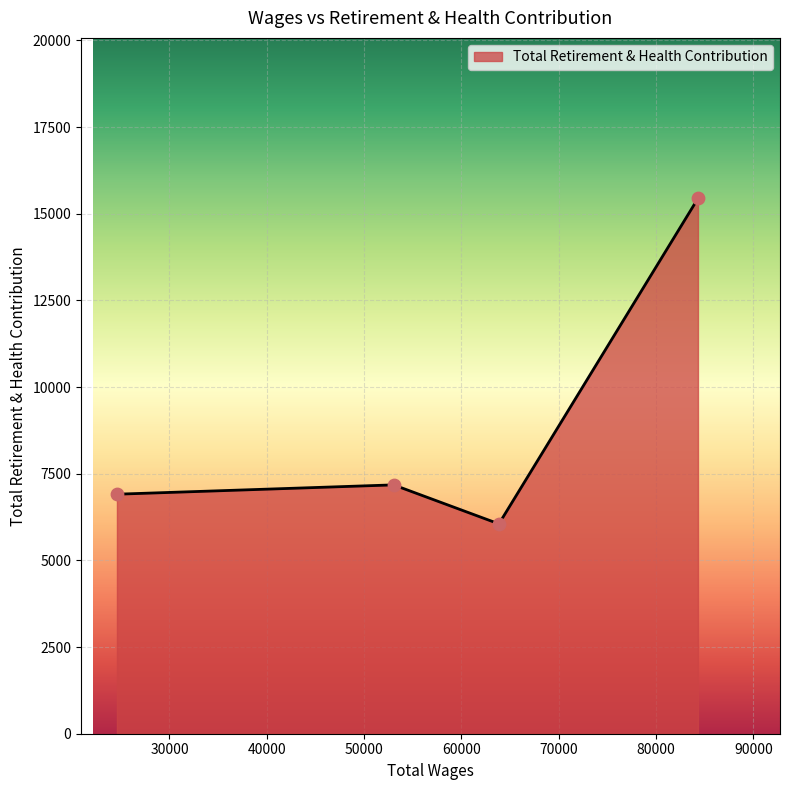

What is the minimum value shown in the chart?

6054